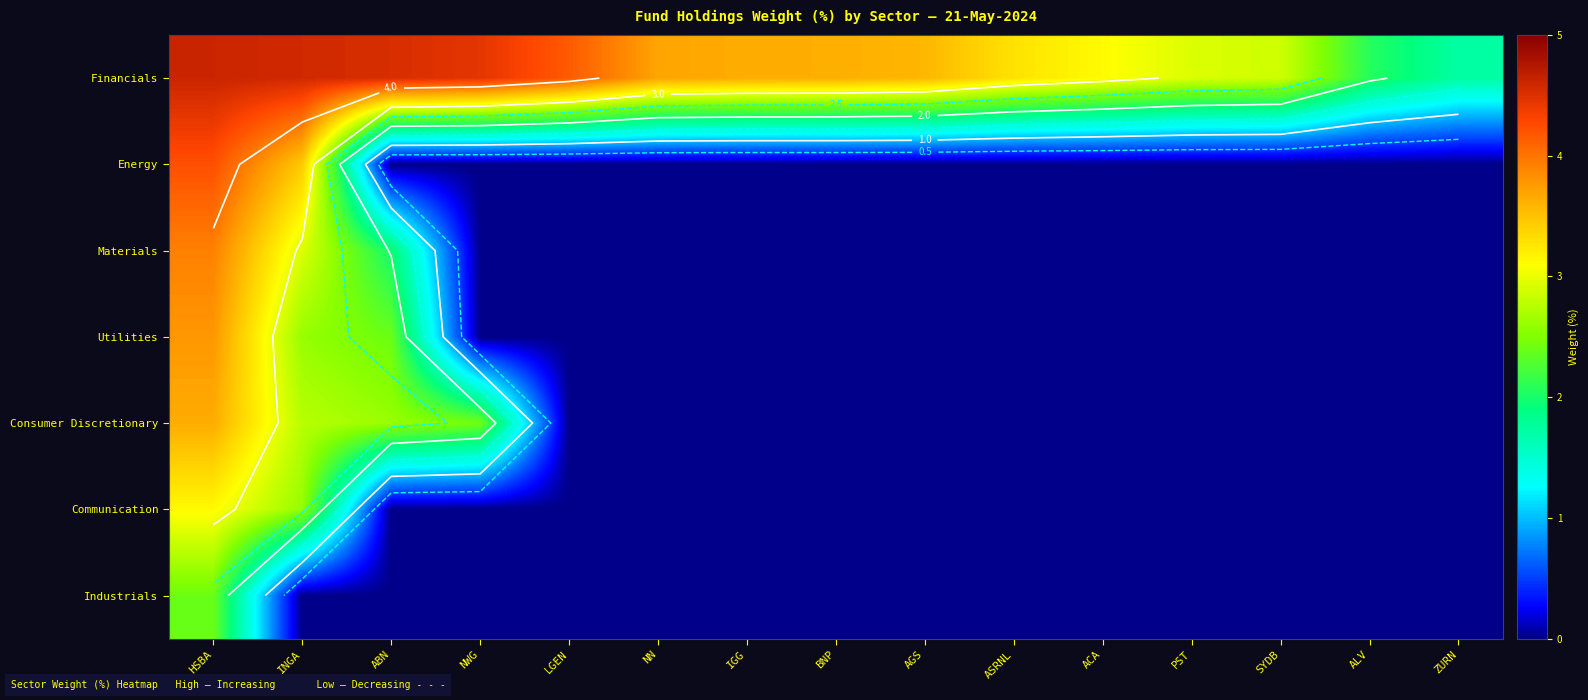

What is the total value across all series at IGG?

3.6